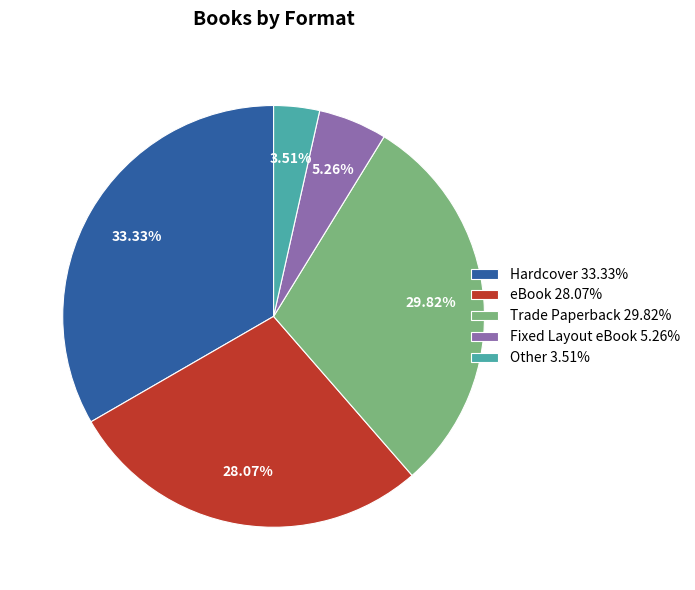

To the nearest percent, what percentage of the pie is Other?

4%